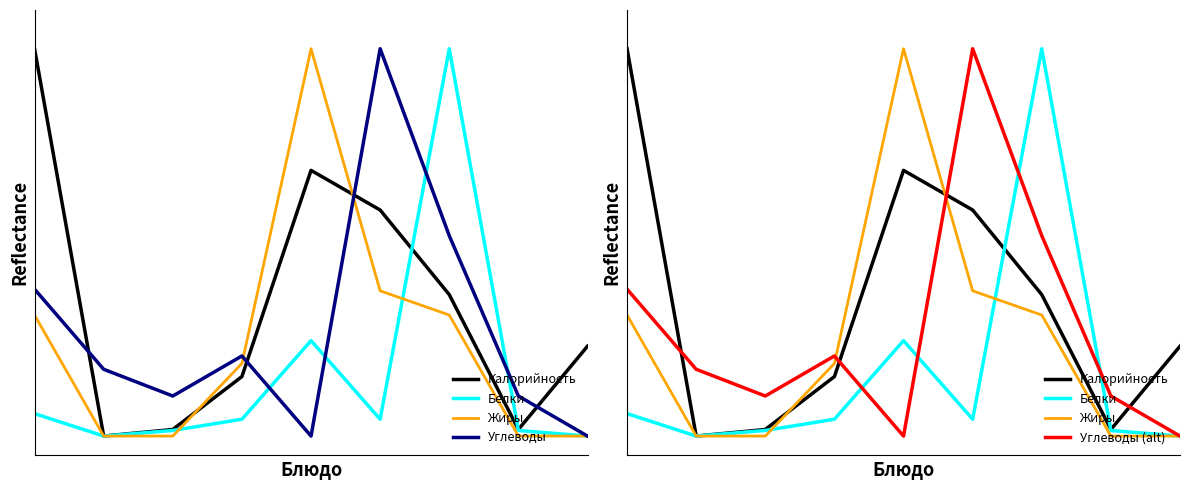

True or false: Жиры and Углеводы cross at least once.

True